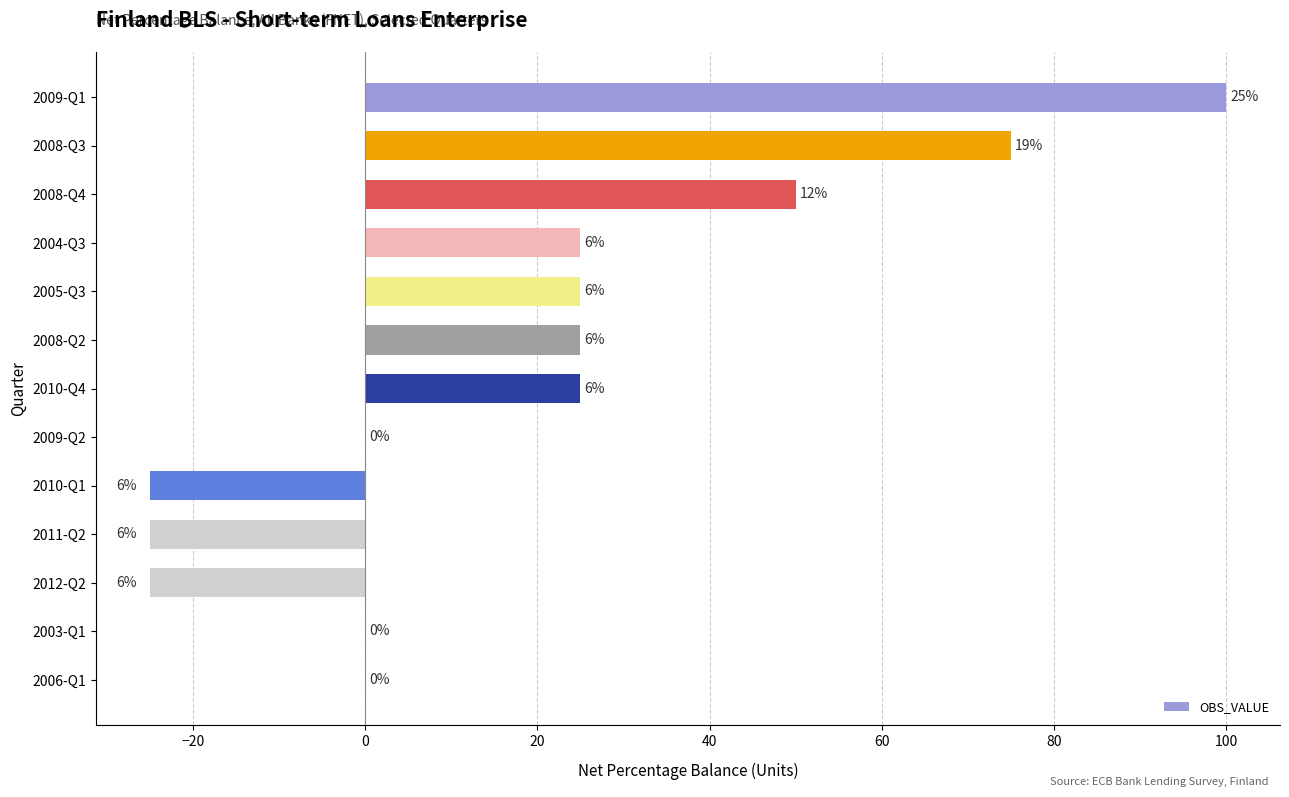

How many values are below zero?

3